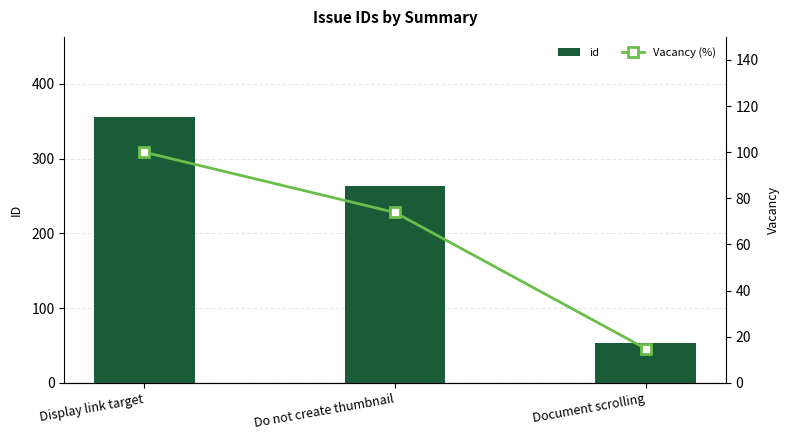

Is it true that Vacancy (%) equals 14.9 at Document scrolling?

True